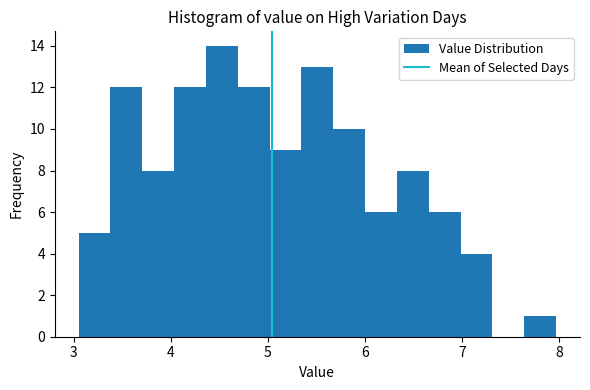

Read against the x-axis, roughly where is the centre of the tallest bar?

4.5